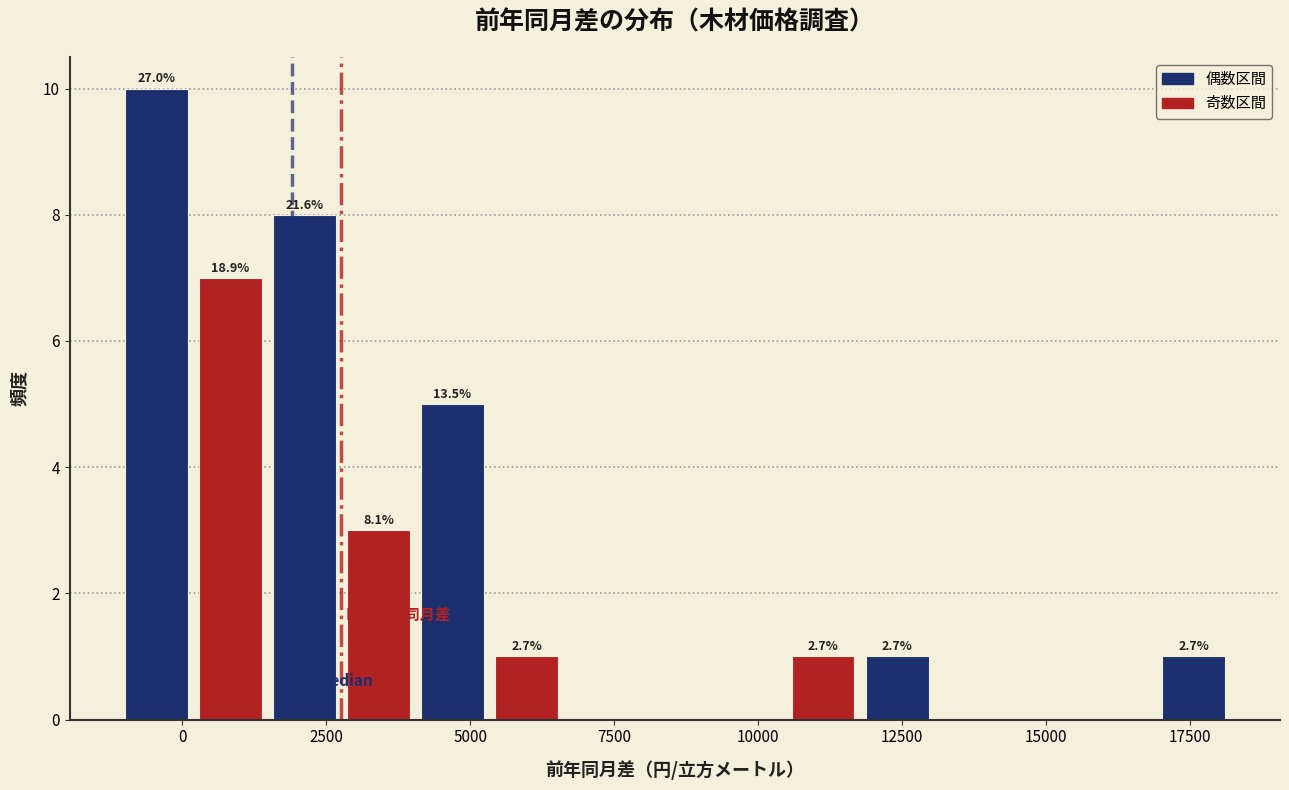

Around what value on the x-axis is the tallest bar? Give the approximate position of its centre, as read against the axis.

-500